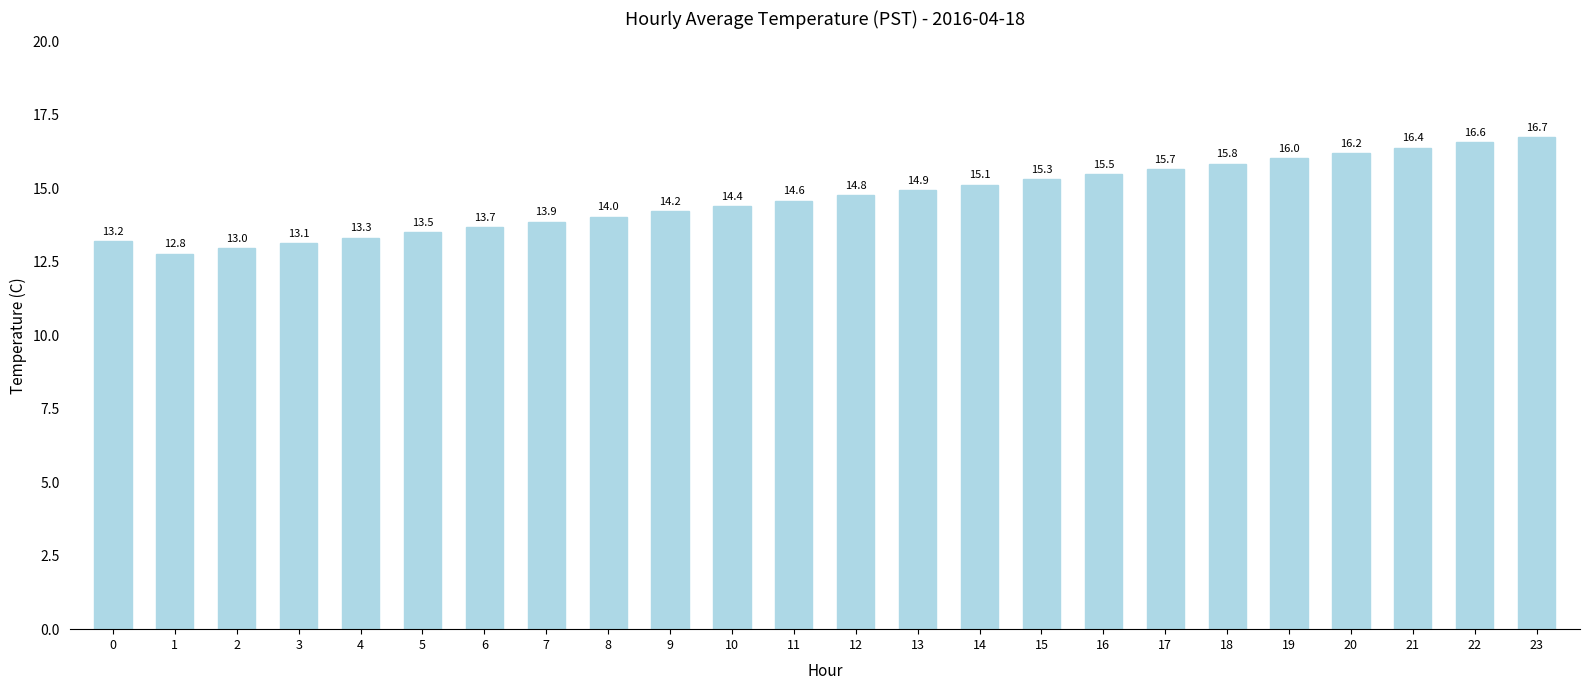

Rank the categories by value from highest to lowest.

23, 22, 21, 20, 19, 18, 17, 16, 15, 14, 13, 12, 11, 10, 9, 8, 7, 6, 5, 4, 0, 3, 2, 1